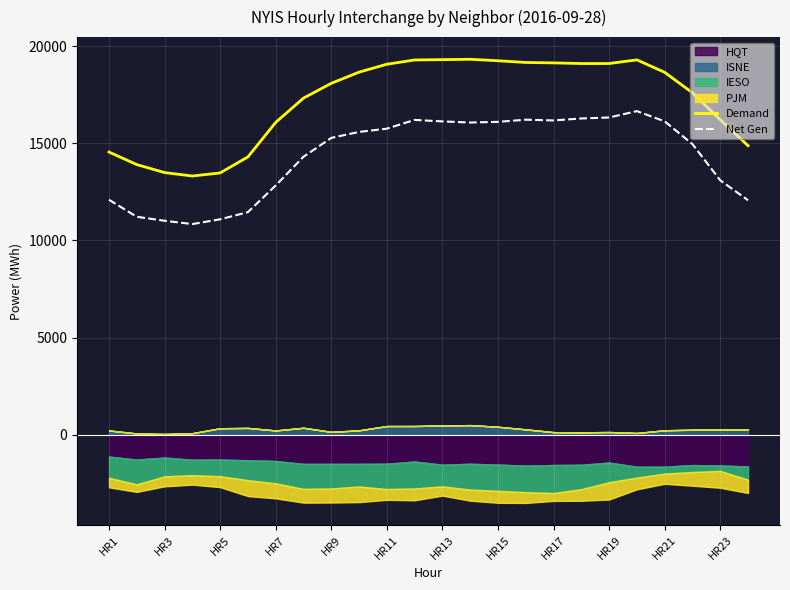

What is the difference between the maximum and minimum values in the Net Gen series?

5811